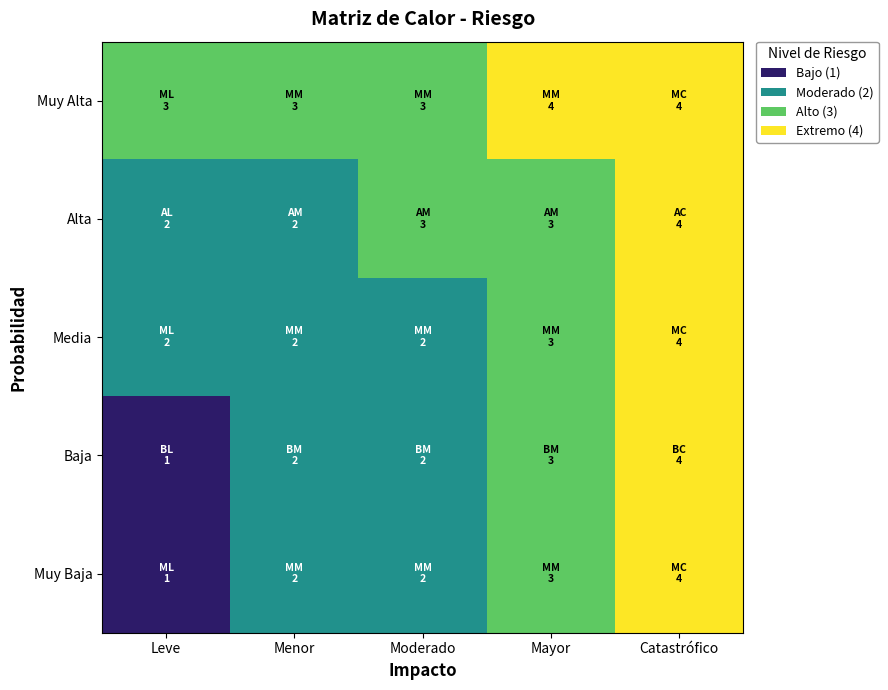

Reading left to right, extract all data points from this chart.

Muy Baja: Leve=1	Menor=2	Moderado=2	Mayor=3	Catastrófico=4
Baja: Leve=1	Menor=2	Moderado=2	Mayor=3	Catastrófico=4
Media: Leve=2	Menor=2	Moderado=2	Mayor=3	Catastrófico=4
Alta: Leve=2	Menor=2	Moderado=3	Mayor=3	Catastrófico=4
Muy Alta: Leve=3	Menor=3	Moderado=3	Mayor=4	Catastrófico=4